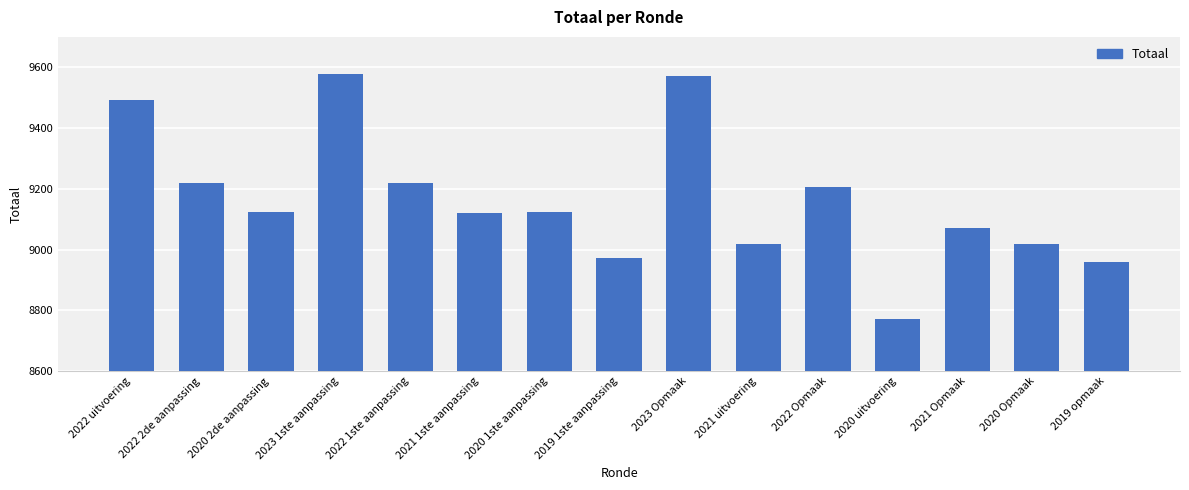

What is the approximate value at 2021 uitvoering, to the nearest 50?

9000